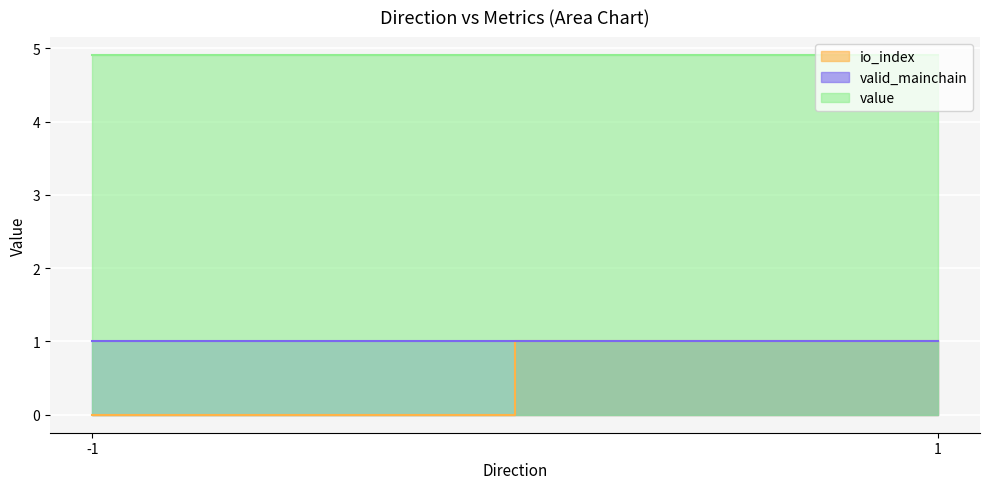

Is the value of io_index at 1 greater than the value of value at 1?

No